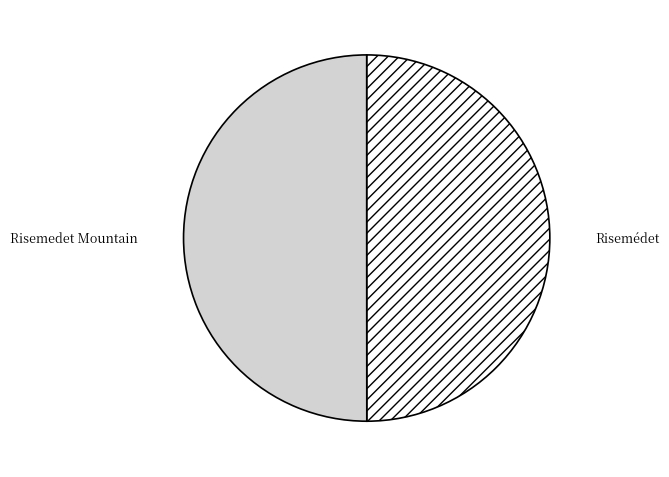

How many segments does this pie chart have?

2